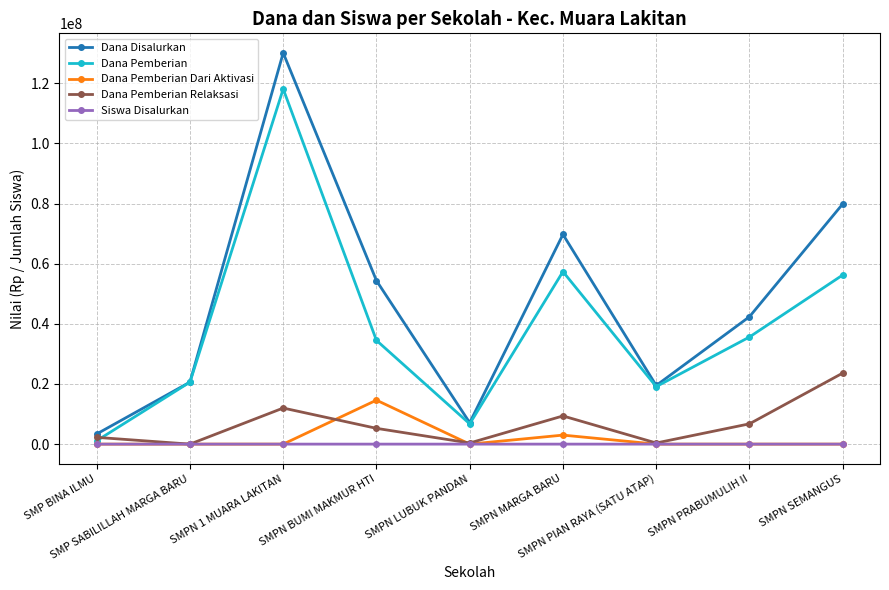

True or false: Dana Disalurkan and Siswa Disalurkan cross at least once.

False